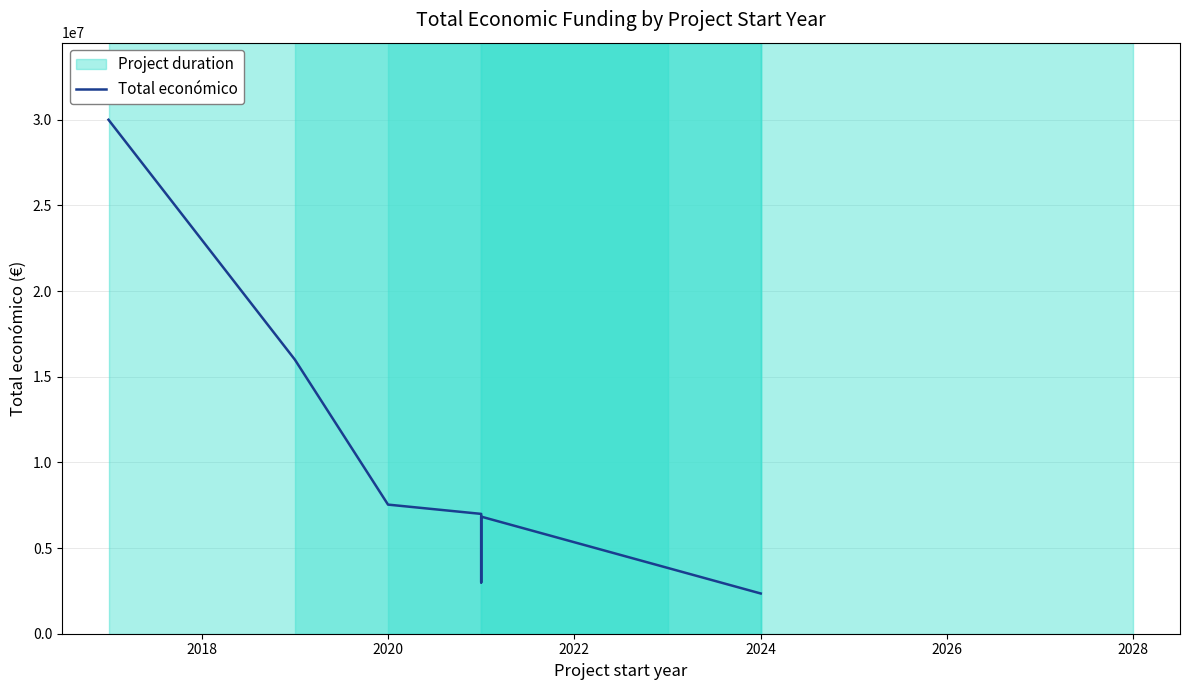

True or false: there are more than 1 points higher than both neighbors.

False